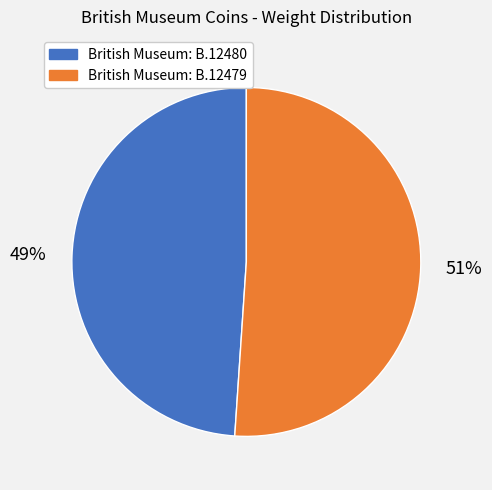

The British Museum: B.12480 slice represents 61% of the pie. True or false?

False